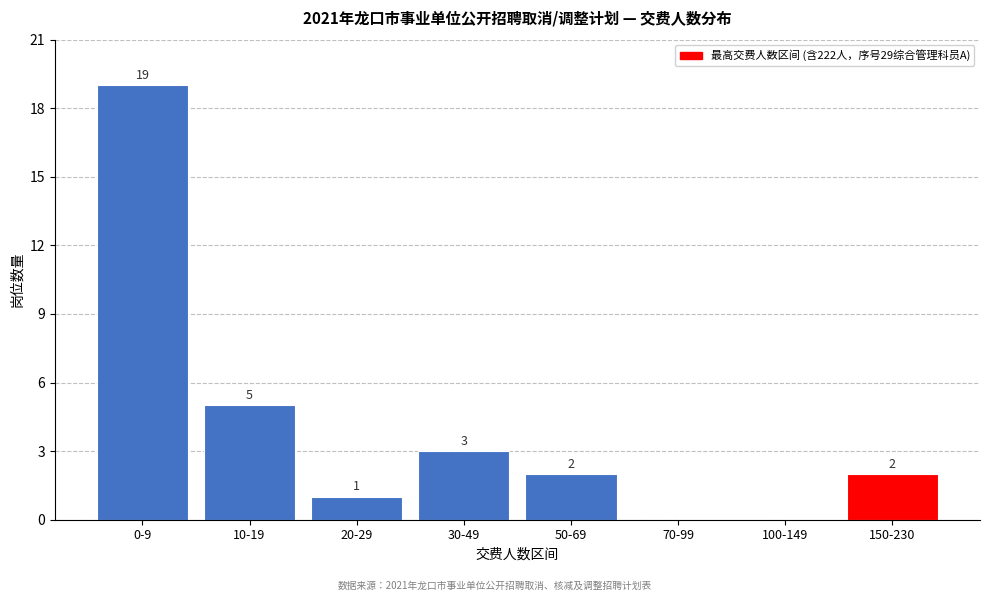

Reading right to left, transcribe all the data shown in this chart.

150-230=2	100-149=0	70-99=0	50-69=2	30-49=3	20-29=1	10-19=5	0-9=19